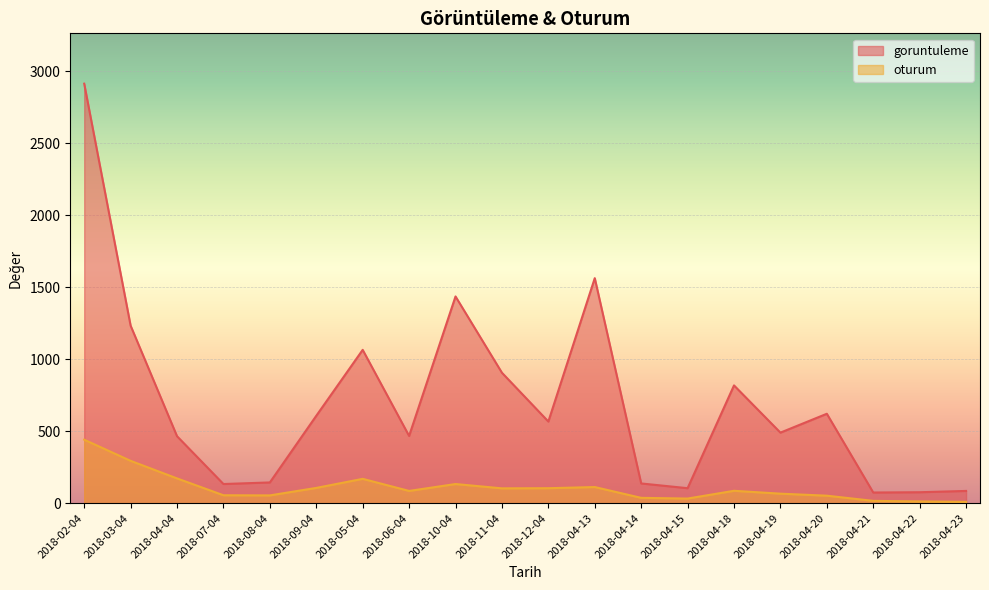

Reading right to left, list all the values displayed in this chart.

goruntuleme: 2018-04-23=85	2018-04-22=76	2018-04-21=74	2018-04-20=621	2018-04-19=490	2018-04-18=818	2018-04-15=104	2018-04-14=137	2018-04-13=1563	2018-12-04=567	2018-11-04=906	2018-10-04=1436	2018-06-04=467	2018-05-04=1065	2018-09-04=607	2018-08-04=144	2018-07-04=133	2018-04-04=465	2018-03-04=1233	2018-02-04=2914
oturum: 2018-04-23=9	2018-04-22=12	2018-04-21=16	2018-04-20=52	2018-04-19=66	2018-04-18=86	2018-04-15=32	2018-04-14=37	2018-04-13=112	2018-12-04=104	2018-11-04=103	2018-10-04=133	2018-06-04=85	2018-05-04=169	2018-09-04=106	2018-08-04=54	2018-07-04=55	2018-04-04=172	2018-03-04=294	2018-02-04=441